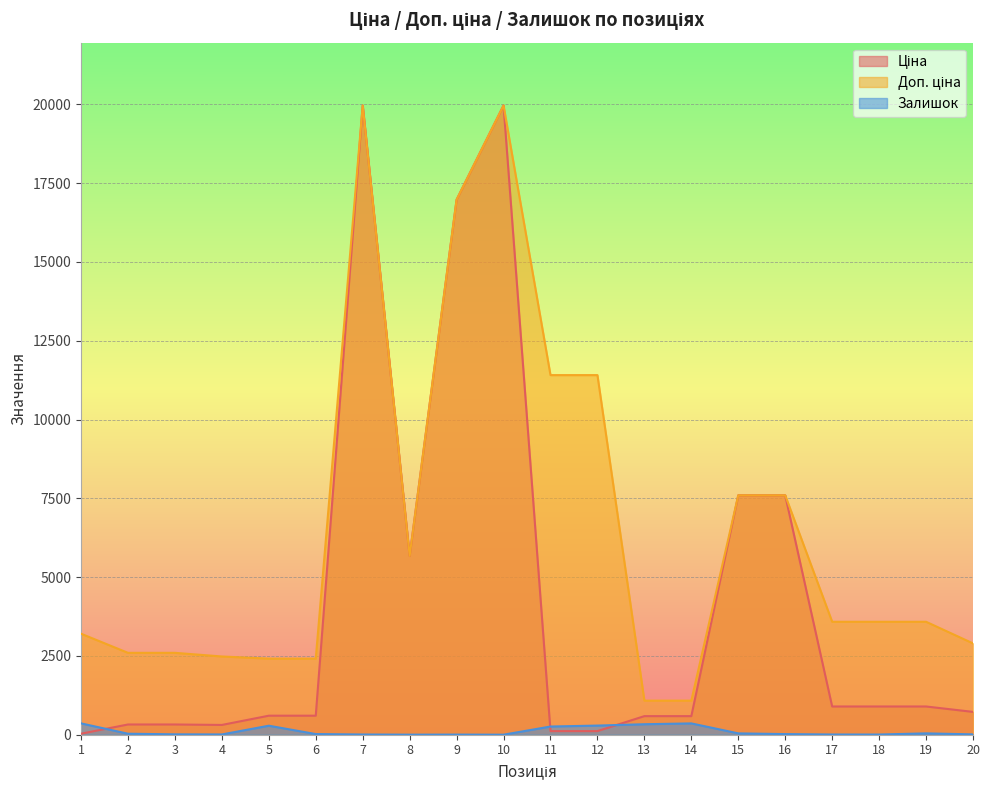

What is the sum of all Доп. ціна values?

132117.2